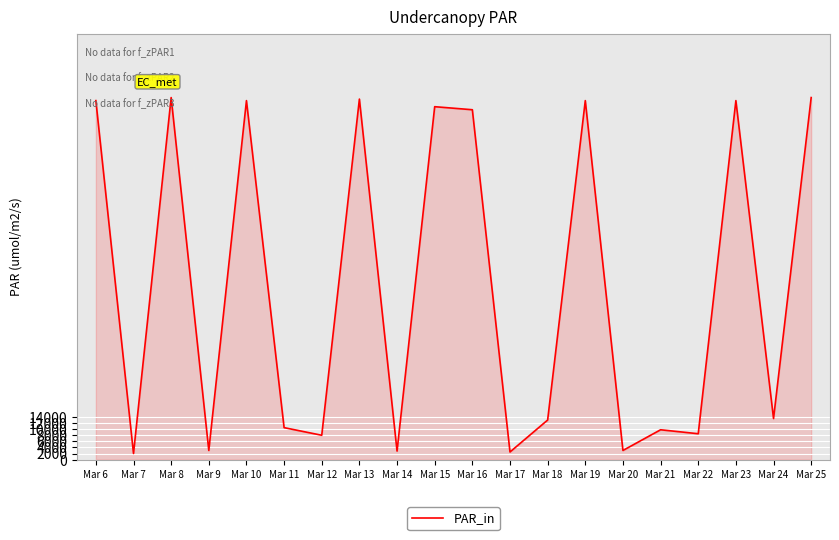

What is the difference between the second highest and second lowest values?

11650